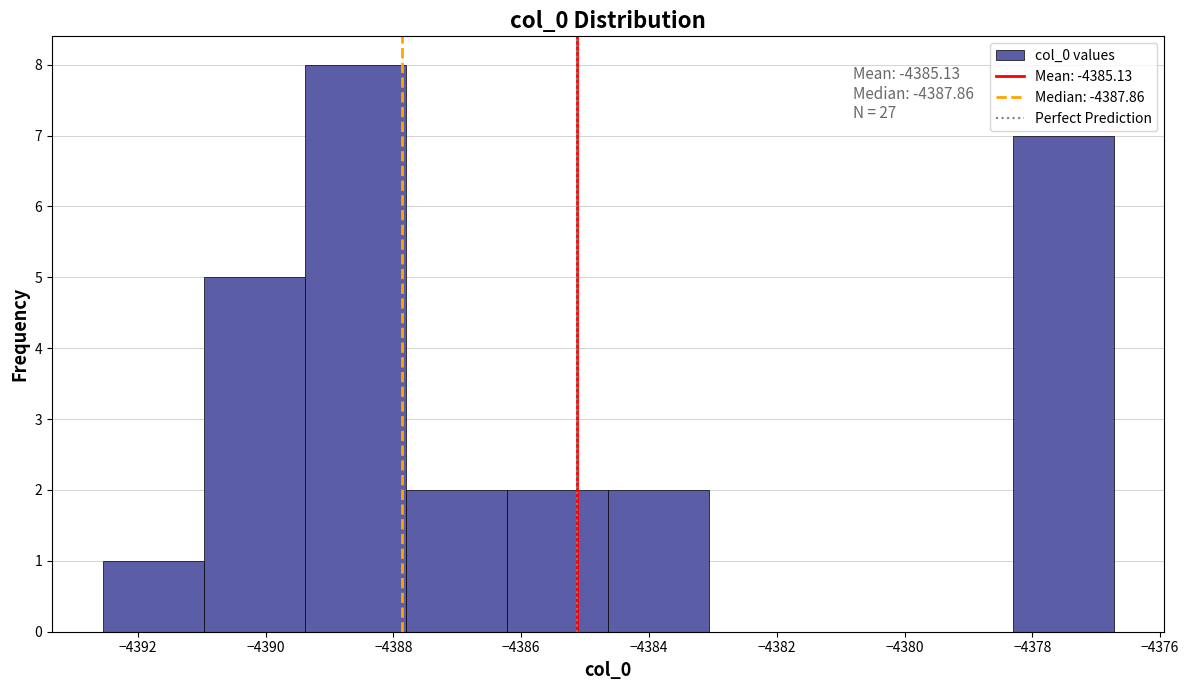

Over which range of the x-axis is the bar tallest?

-4389.4 to -4387.8